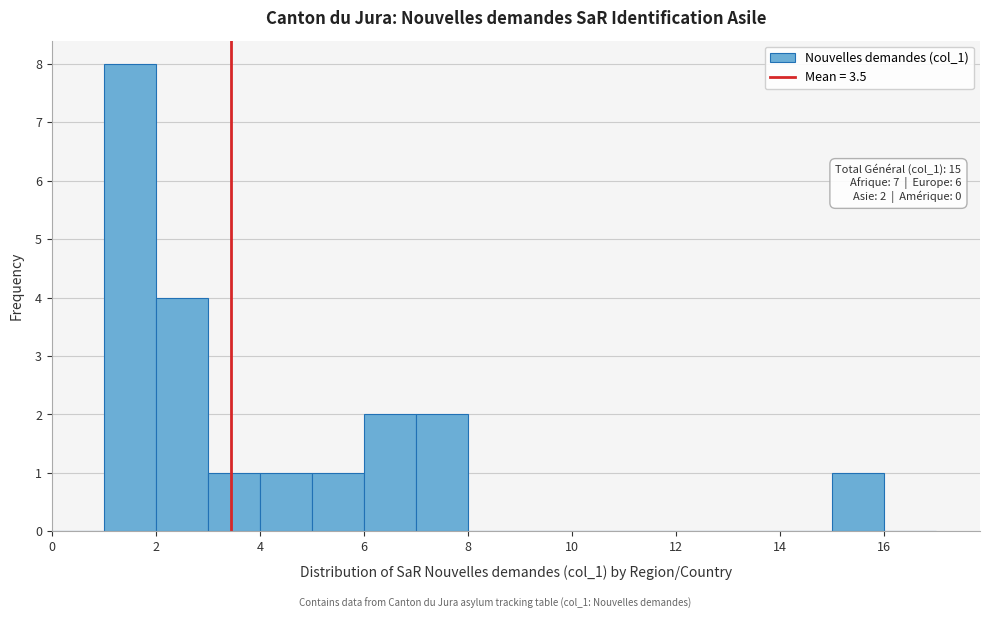

Over which range of the x-axis is the bar tallest?

1 to 2